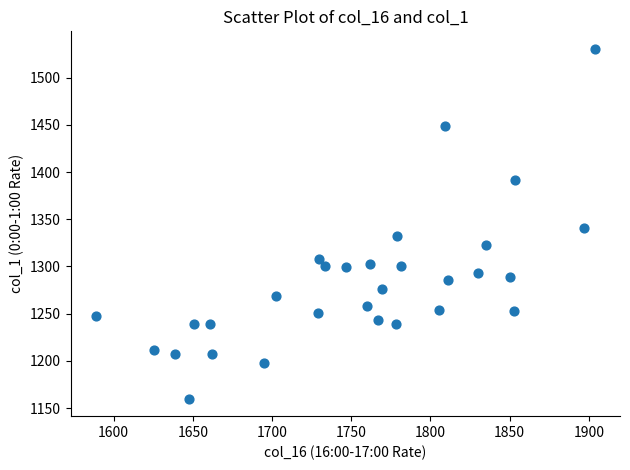

What is the range of X values (max minus min)?

315.2